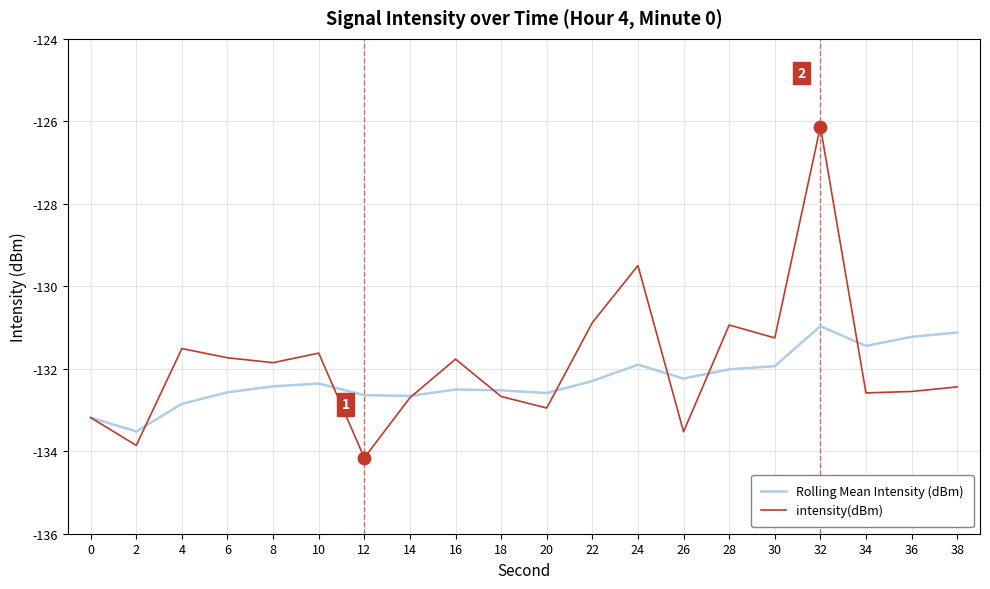

What is the spread (max minus min) of values at 34?

1.1